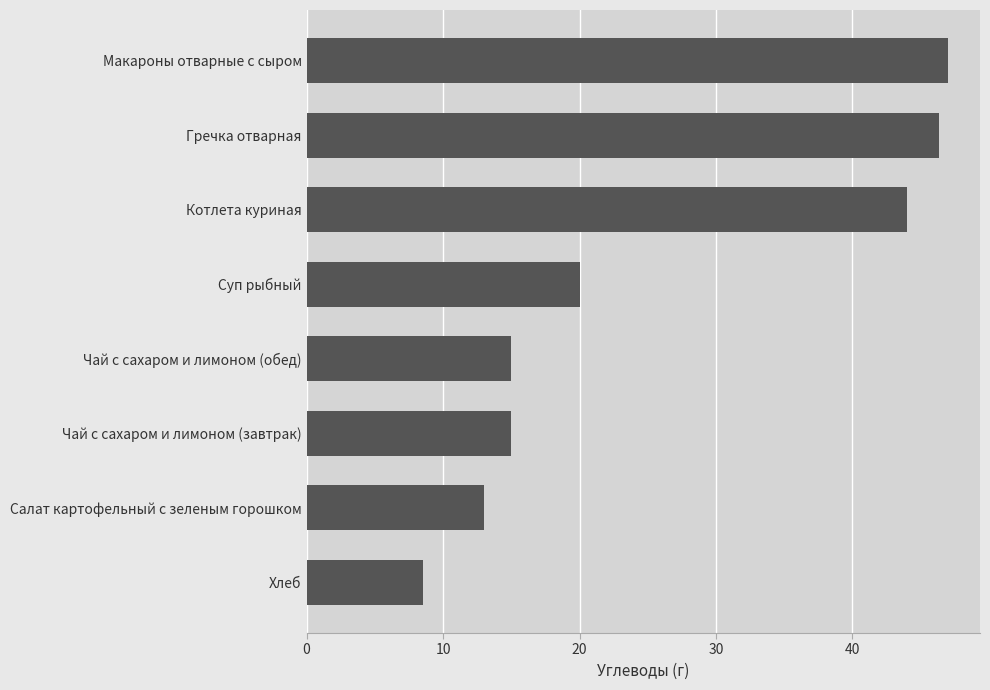

At which label is the value closest to 27?

Суп рыбный